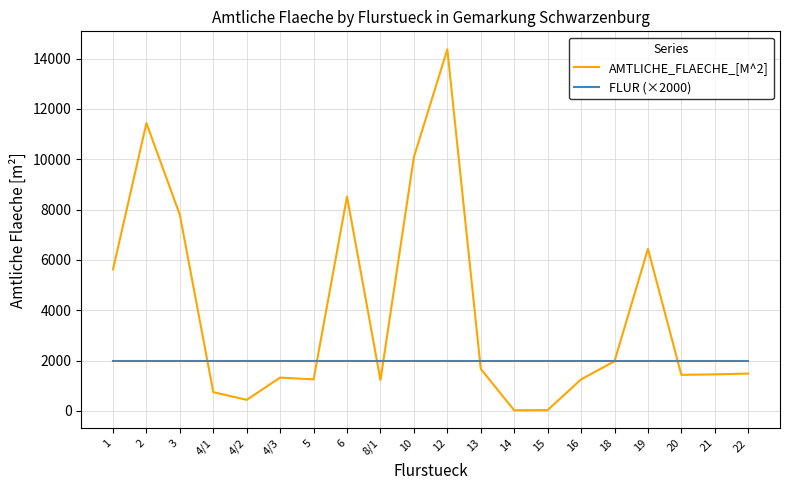

List the series in order of their overall mean, highest first.

AMTLICHE_FLAECHE_[M^2], FLUR (×2000)